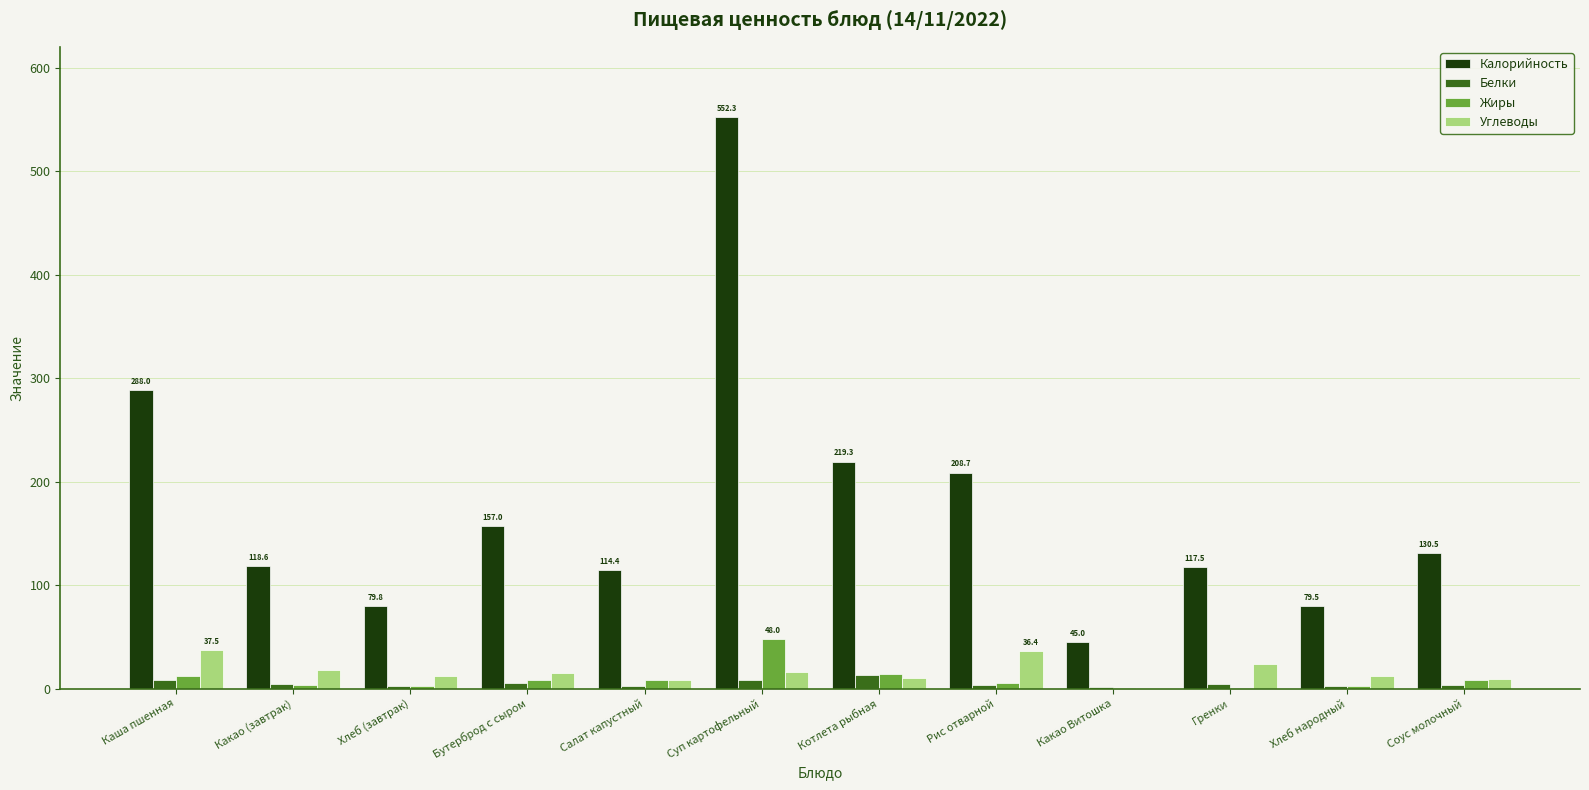

At which category is the sum across all series the highest?

Суп картофельный